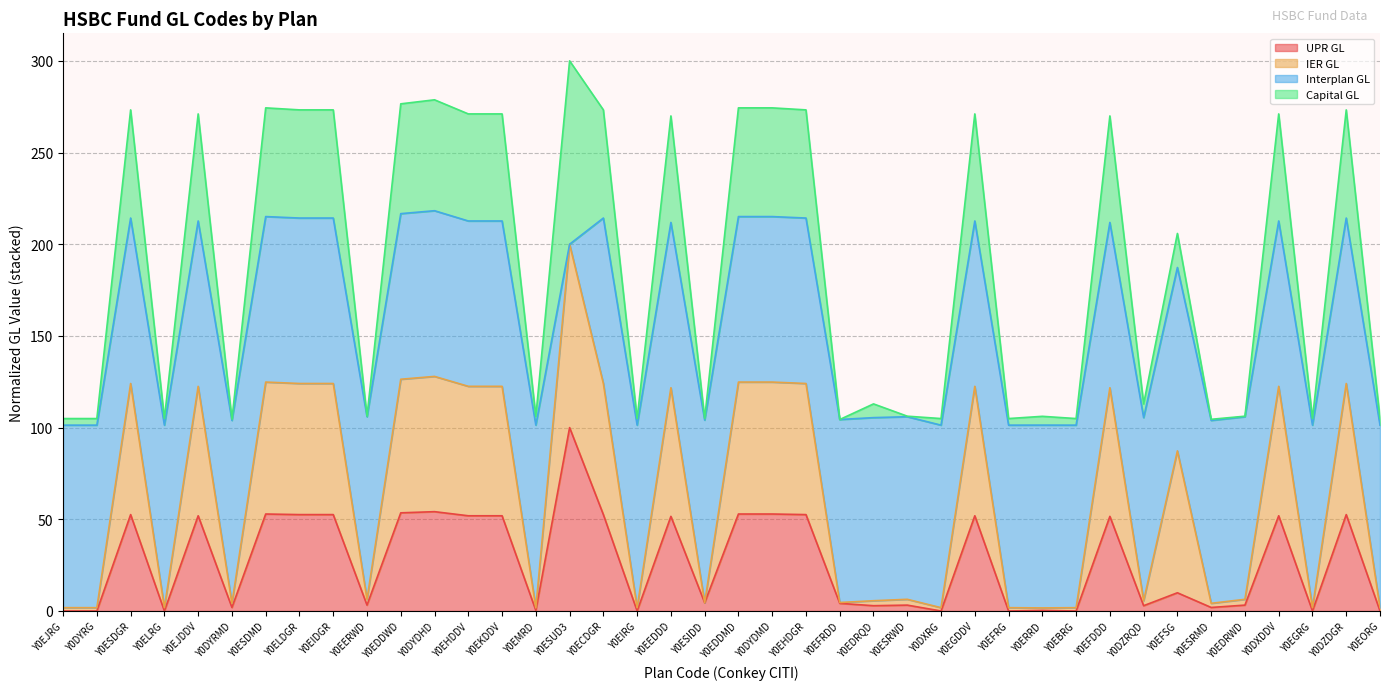

True or false: Capital GL and UPR GL cross at least once.

False